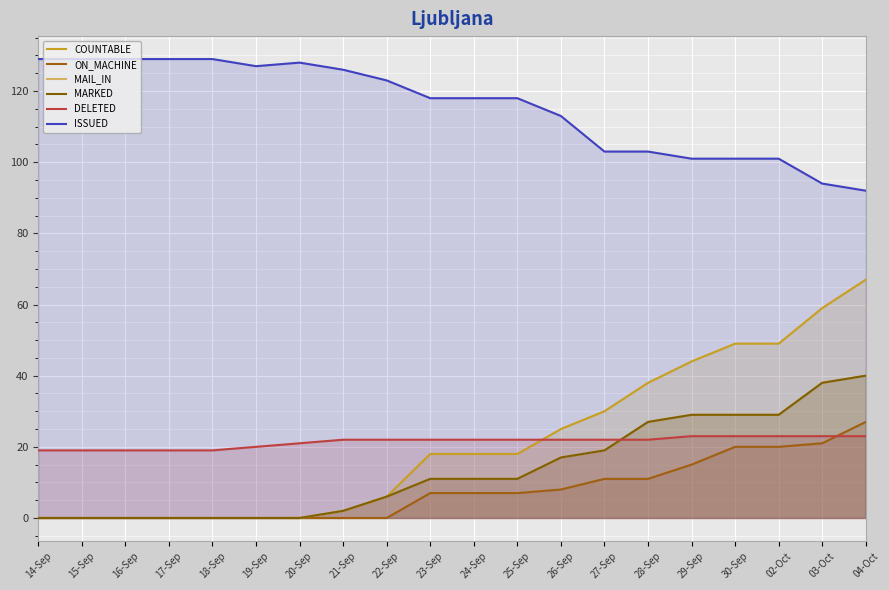

Which category has the highest value in the ISSUED series?

14-Sep